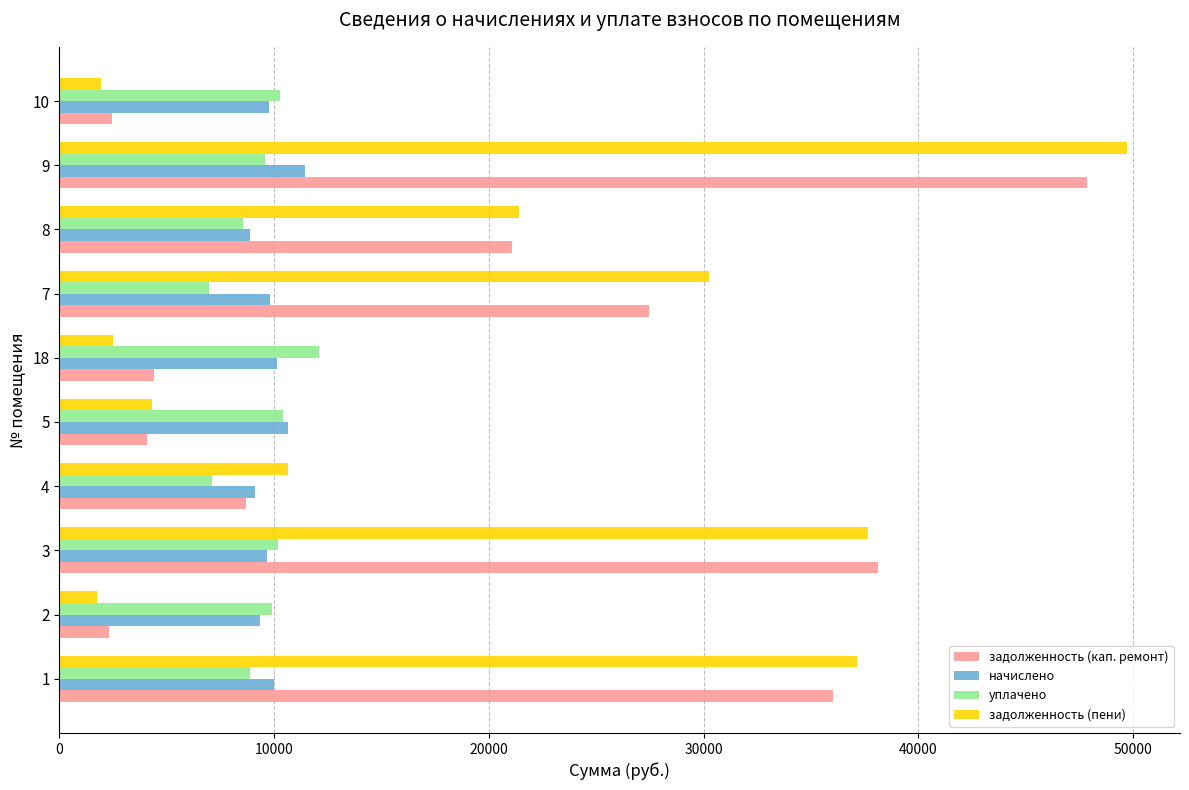

How many categories are shown in the chart?

10